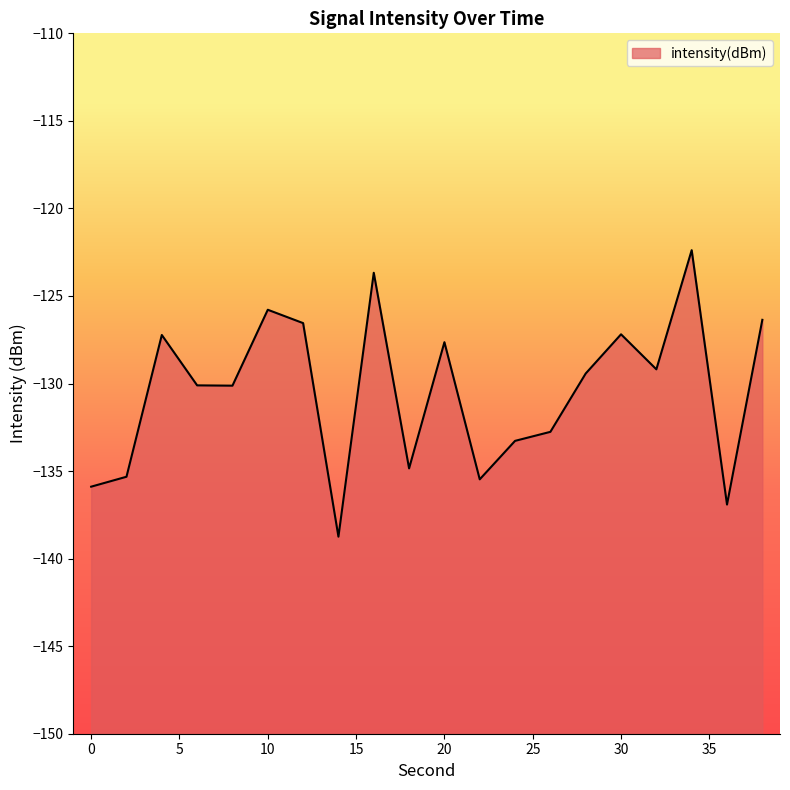

What is the difference between the maximum and minimum values?

16.4